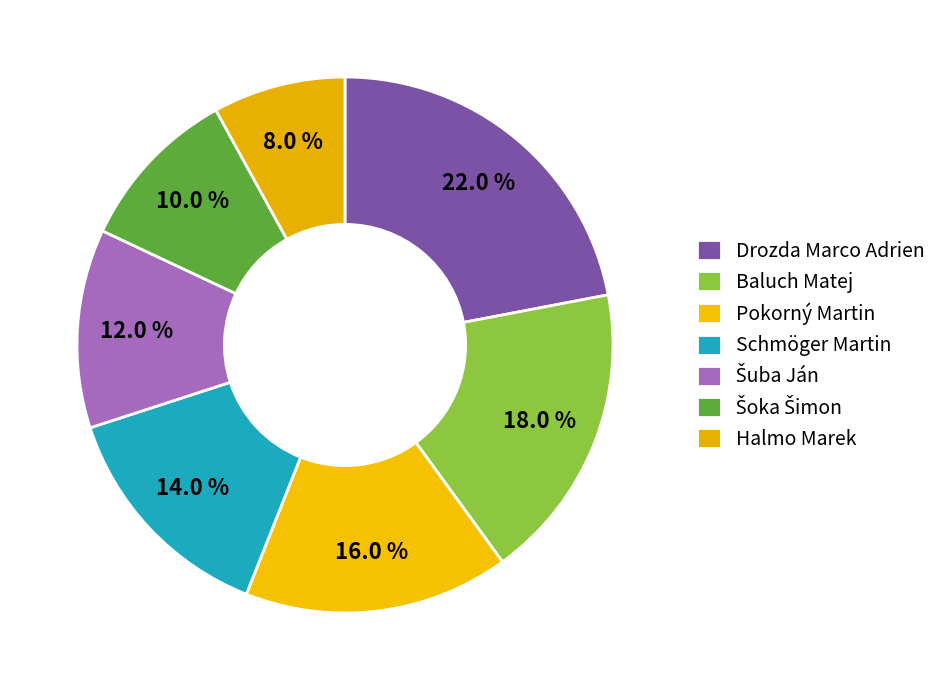

True or false: Šoka Šimon accounts for 10% of the total.

True